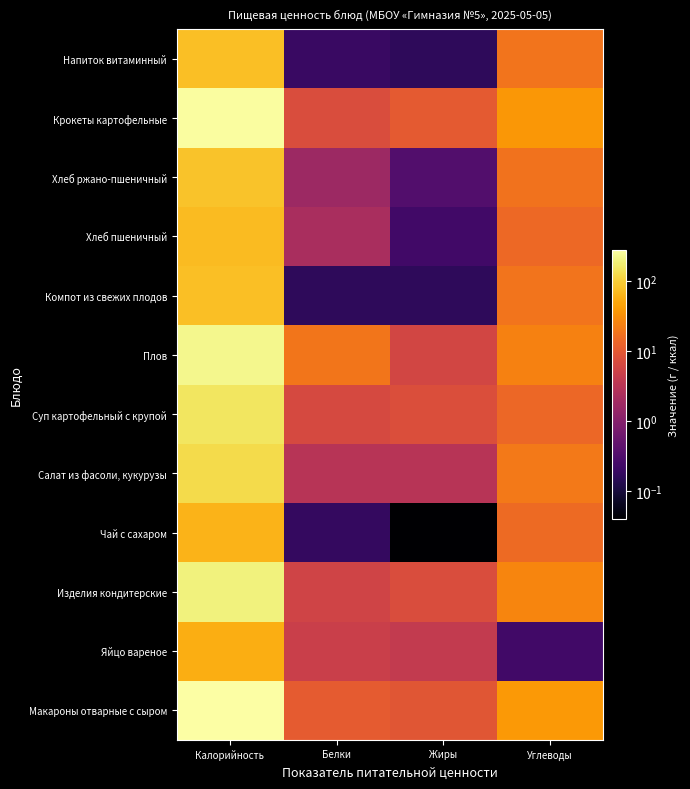

Reading left to right, list all the values displayed in this chart.

Макароны отварные с сыром: Калорийность=280.0	Белки=10.7	Жиры=9.4	Углеводы=38.2
Яйцо вареное: Калорийность=56.4	Белки=4.8	Жиры=4.0	Углеводы=0.2
Изделия кондитерские: Калорийность=193.8	Белки=5.5	Жиры=7.3	Углеводы=26.5
Чай с сахаром: Калорийность=61.2	Белки=0.2	Жиры=0.0	Углеводы=15.0
Салат из фасоли, кукурузы: Калорийность=123.5	Белки=3.1	Жиры=3.1	Углеводы=20.9
Суп картофельный с крупой: Калорийность=151.2	Белки=6.6	Жиры=7.5	Углеводы=14.3
Плов: Калорийность=225.9	Белки=18.9	Жиры=6.0	Углеводы=24.2
Компот из свежих плодов: Калорийность=76.2	Белки=0.2	Жиры=0.2	Углеводы=18.5
Хлеб пшеничный: Калорийность=70.3	Белки=2.3	Жиры=0.2	Углеводы=14.8
Хлеб ржано-пшеничный: Калорийность=81.0	Белки=1.7	Жиры=0.3	Углеводы=17.8
Крокеты картофельные: Калорийность=268.7	Белки=7.2	Жиры=10.4	Углеводы=36.6
Напиток витаминный: Калорийность=77.6	Белки=0.2	Жиры=0.2	Углеводы=18.8